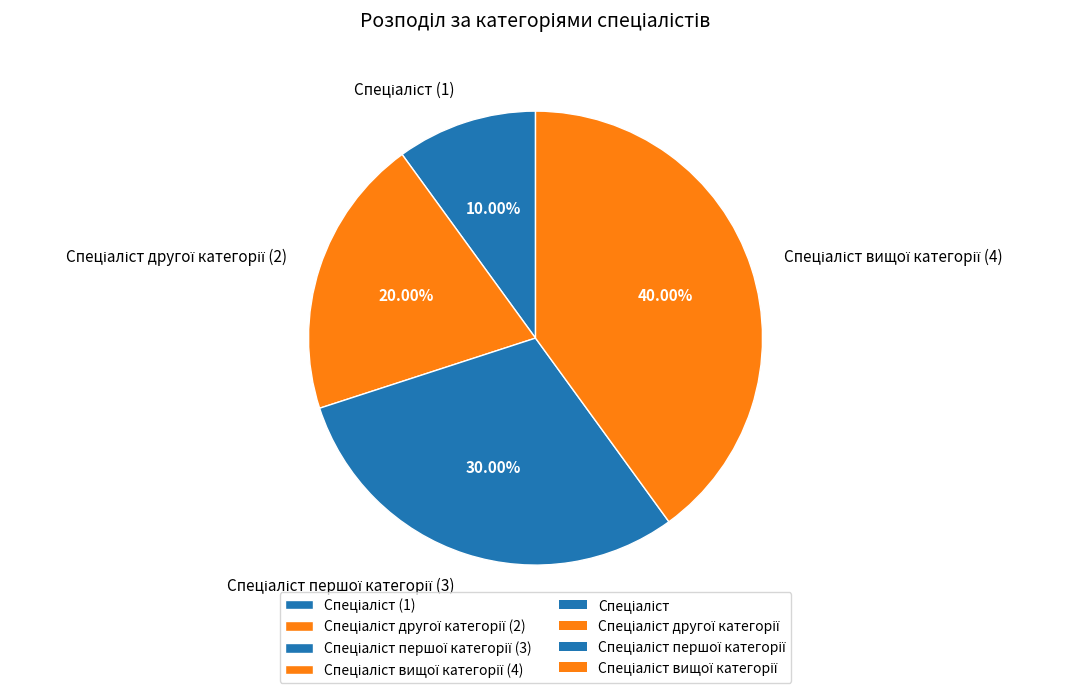

Does any single category account for the majority?

No